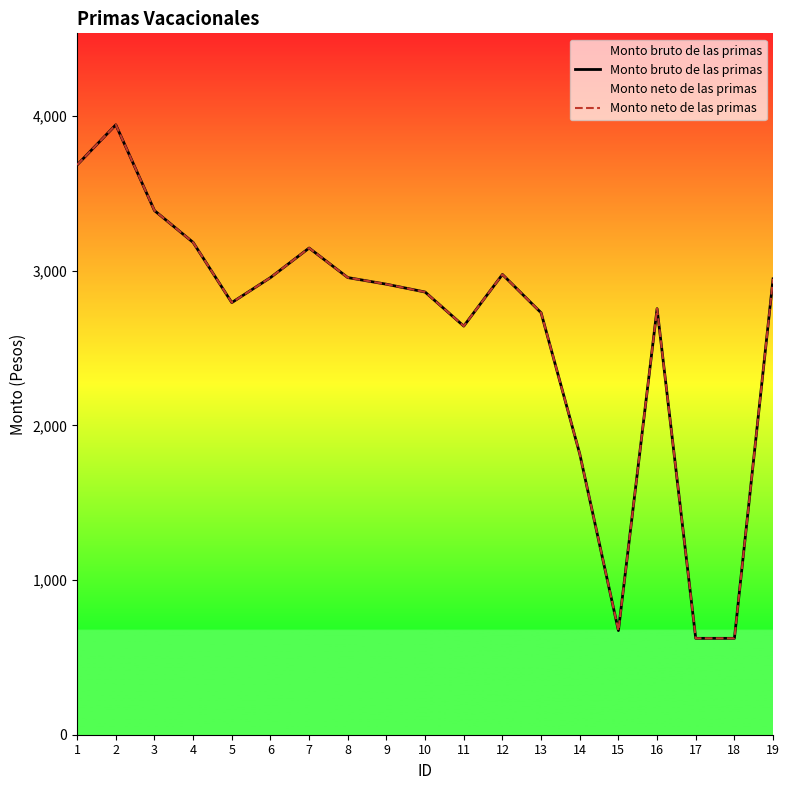

Reading left to right, what are all the values shown in this chart?

Monto bruto de las primas: 1=3684.8	2=3943.9	3=3389.3	4=3183.4	5=2794.3	6=2956.0	7=3147.2	8=2956.0	9=2913.1	10=2862.5	11=2642.3	12=2976.2	13=2728.6	14=1815.8	15=673.3	16=2754.8	17=623.2	18=623.2	19=2947.8
Monto neto de las primas: 1=3684.8	2=3943.9	3=3389.3	4=3183.4	5=2794.3	6=2956.0	7=3147.2	8=2956.0	9=2913.1	10=2862.5	11=2642.3	12=2976.2	13=2728.6	14=1815.8	15=673.3	16=2754.8	17=623.2	18=623.2	19=2947.8